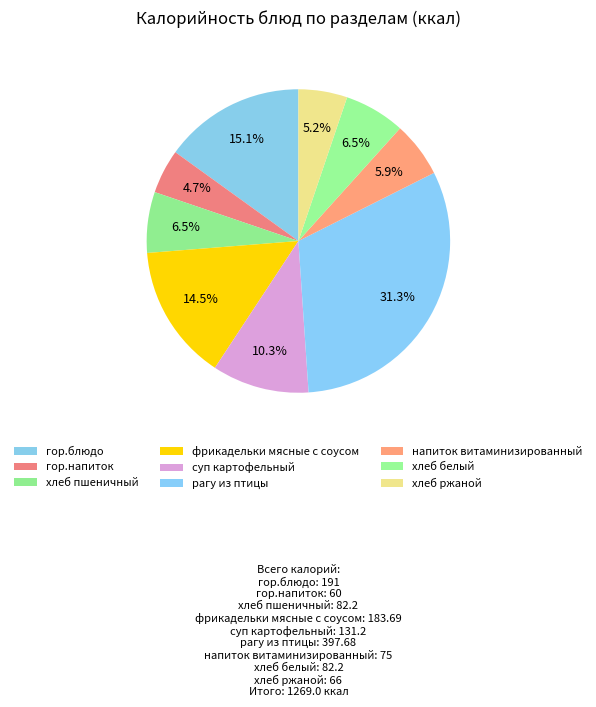

To the nearest percent, what is the average slice percentage?

11%